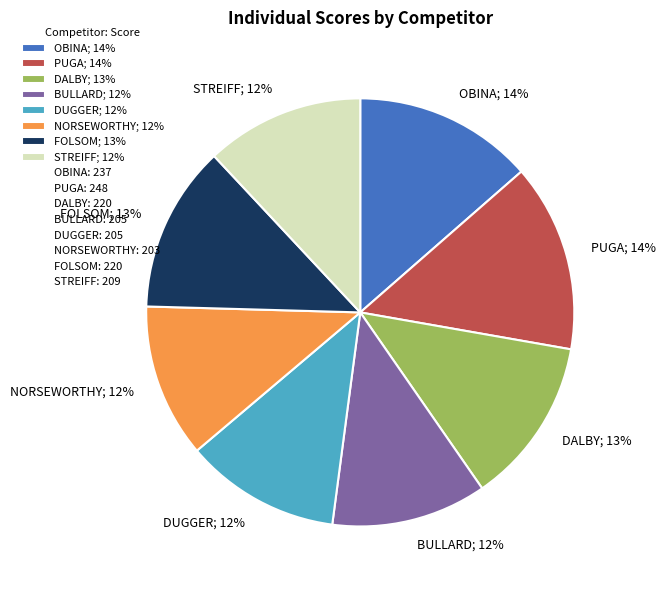

To the nearest percent, what portion does OBINA represent?

14%